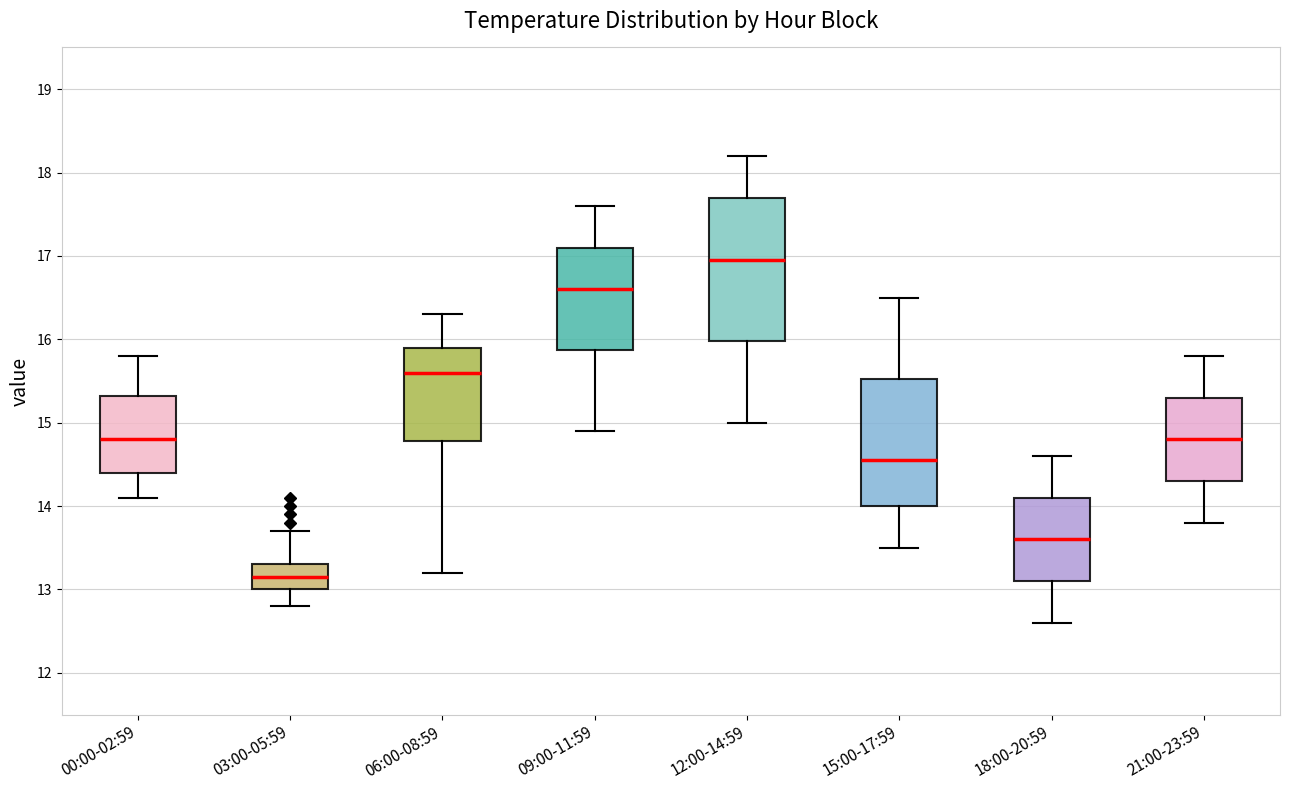

Where is the lower edge of the box for 15:00-17:59 on the y-axis? The values are not printed on the chart, so give them approximately, as read against the axis.

14.0